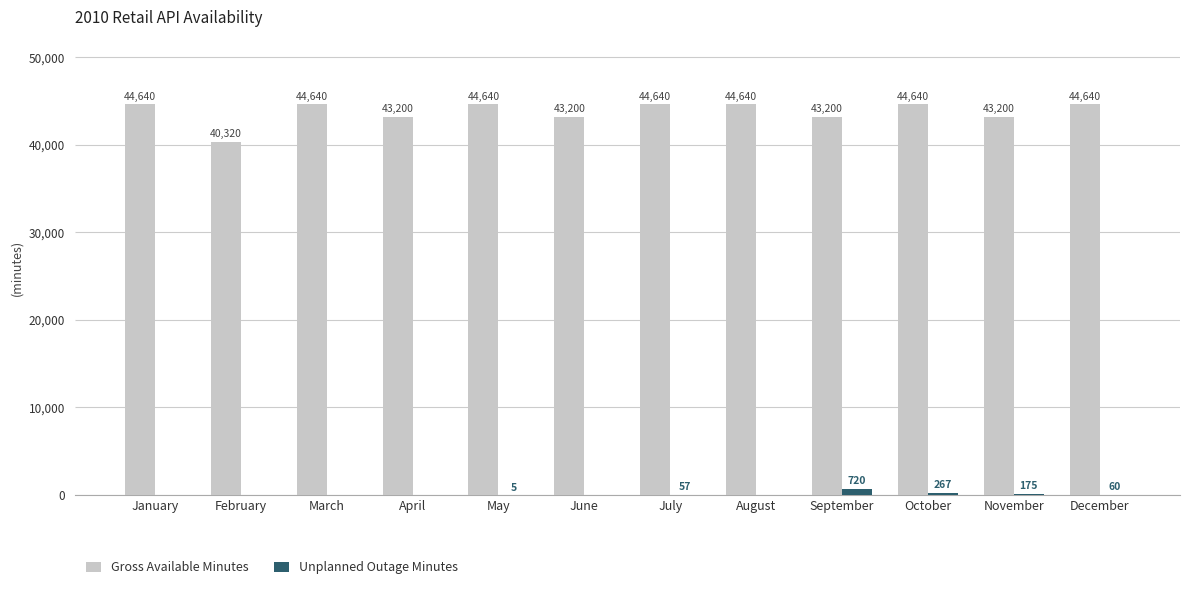

Read the Unplanned Outage Minutes value at November, to the nearest 100.

200